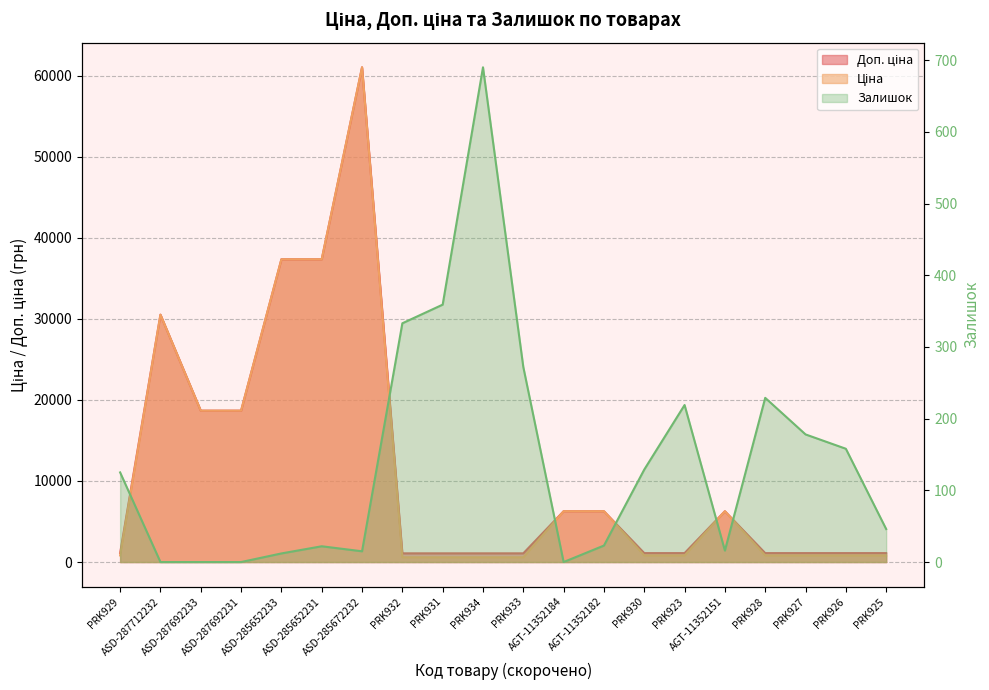

In Залишок, how many points are lower than both neighbors (excluding endpoints)?

3